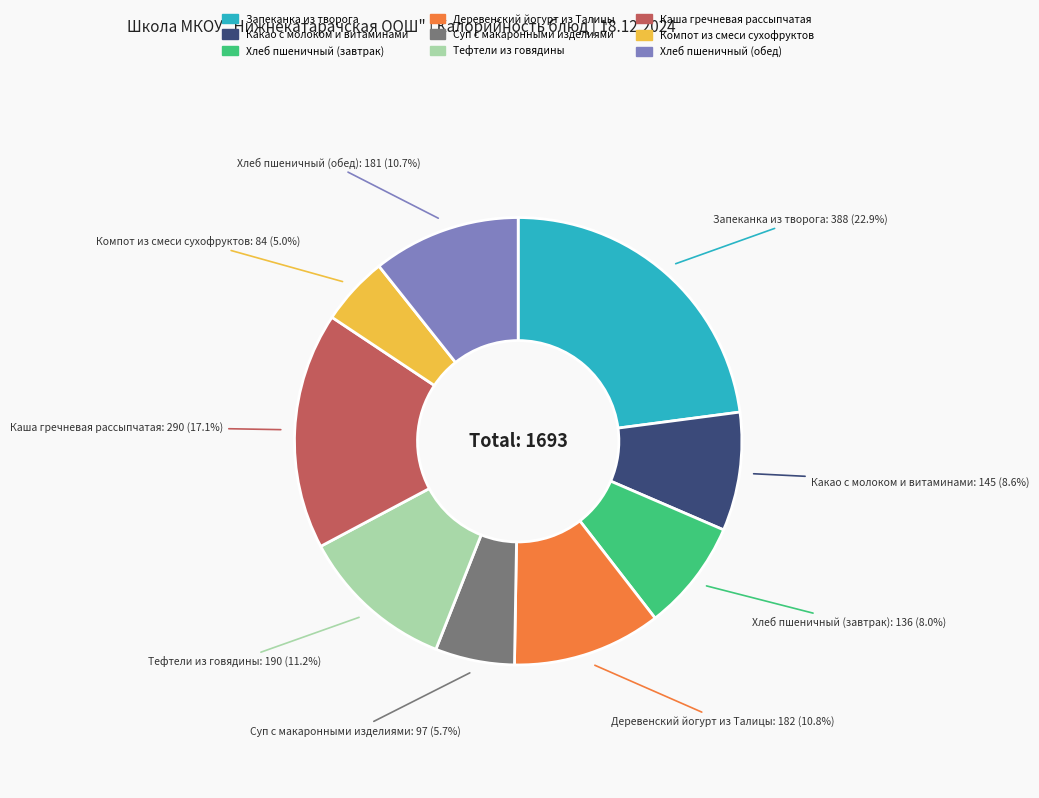

Is Тефтели из говядины the majority of the pie?

No